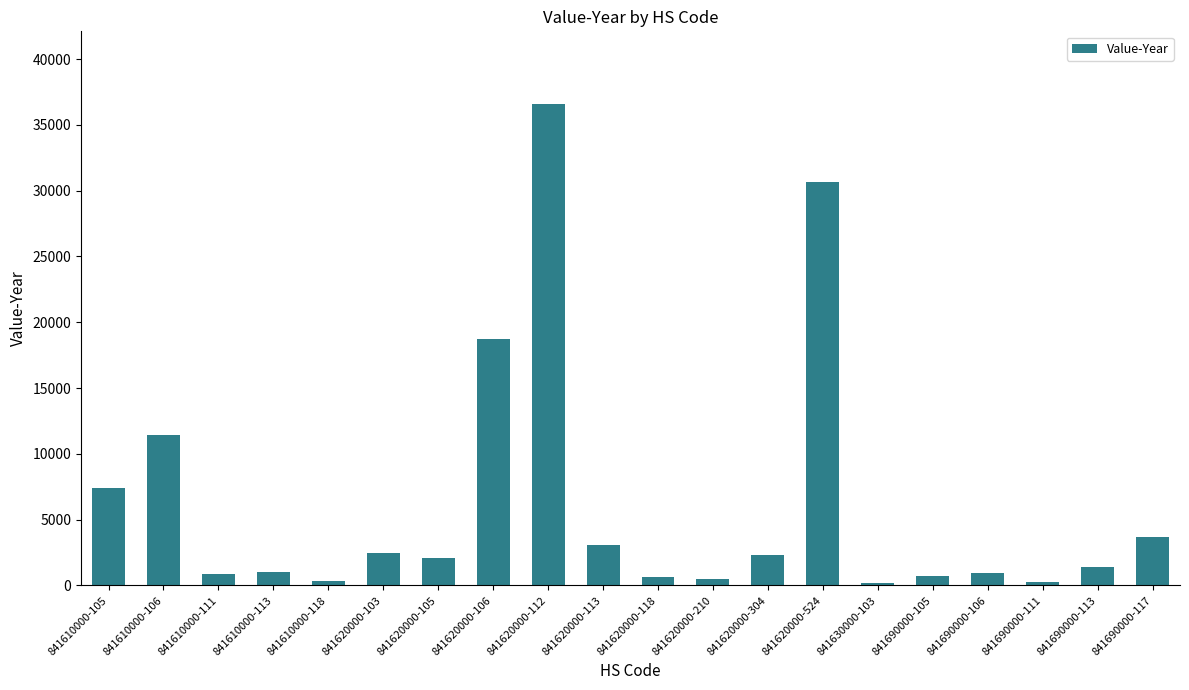

What is the ratio of the value at 841620000-304 to the value at 841690000-117?

0.6